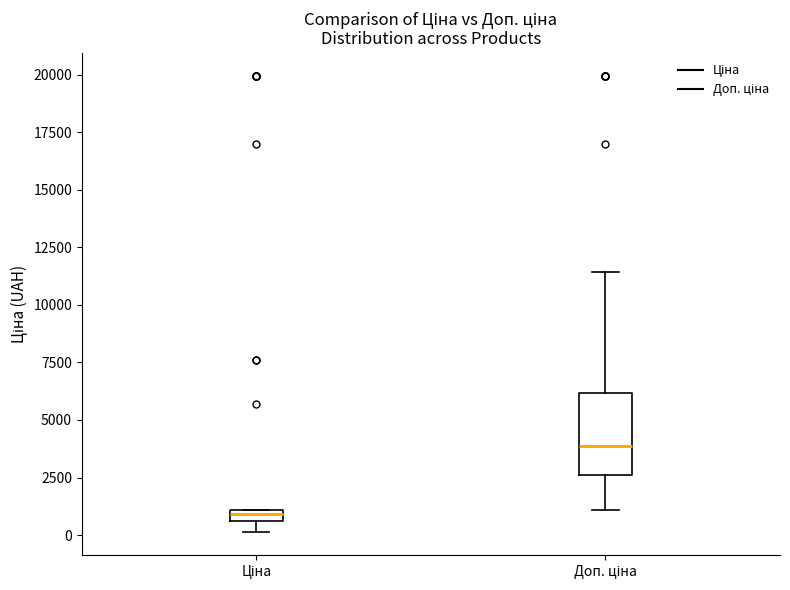

Where is the lower edge of the box for Ціна on the y-axis? The values are not printed on the chart, so give them approximately, as read against the axis.

500